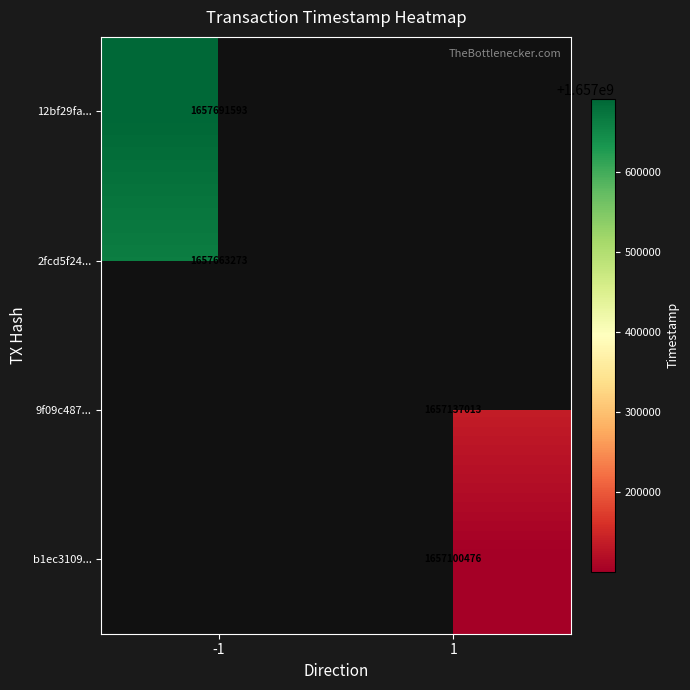

True or false: b1ec3109... has a value of 1657100476 at 1.

True